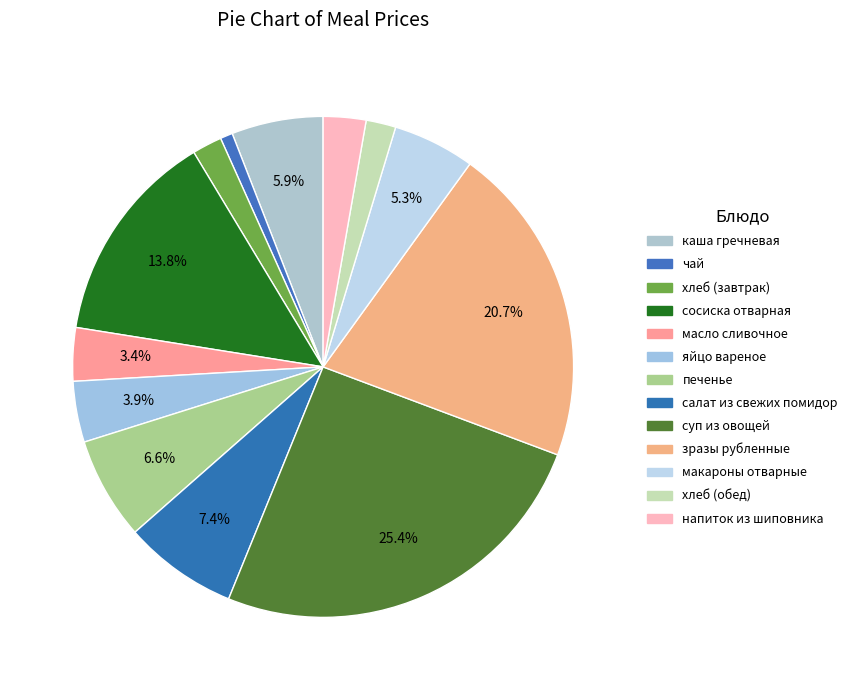

Count the number of slices in the pie.

13